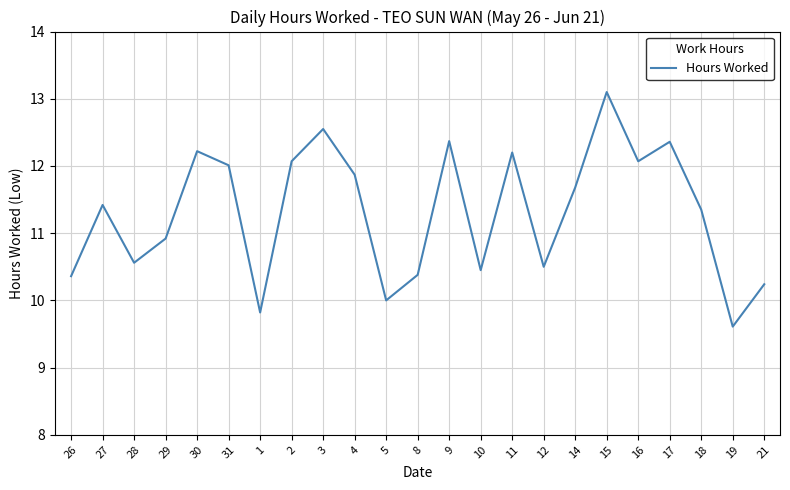

What is the smallest value displayed?

9.6